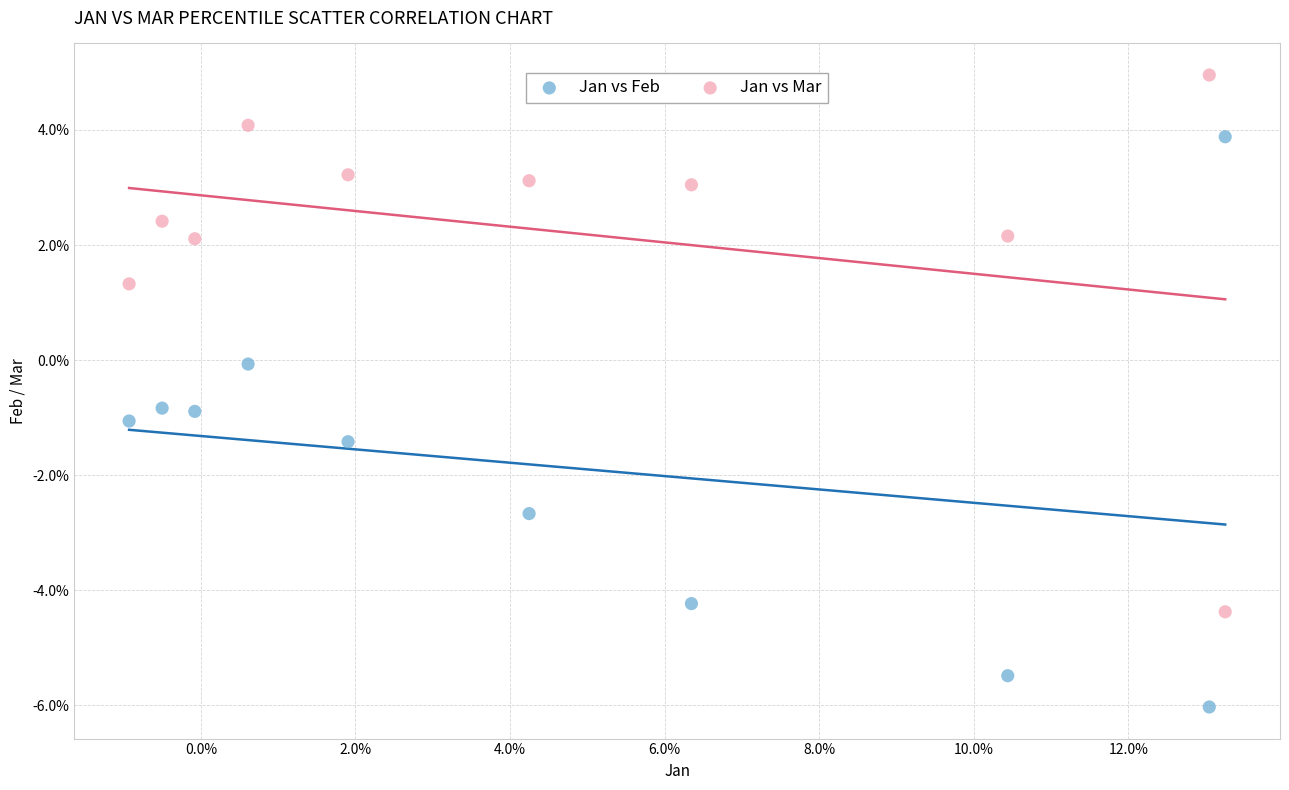

What are all the series names shown in the legend?

Jan vs Feb, Jan vs Mar